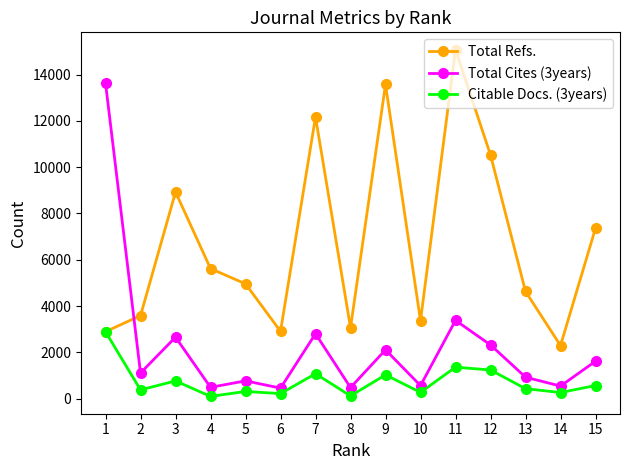

The value of Total Refs. at 11 is 24300. True or false?

False